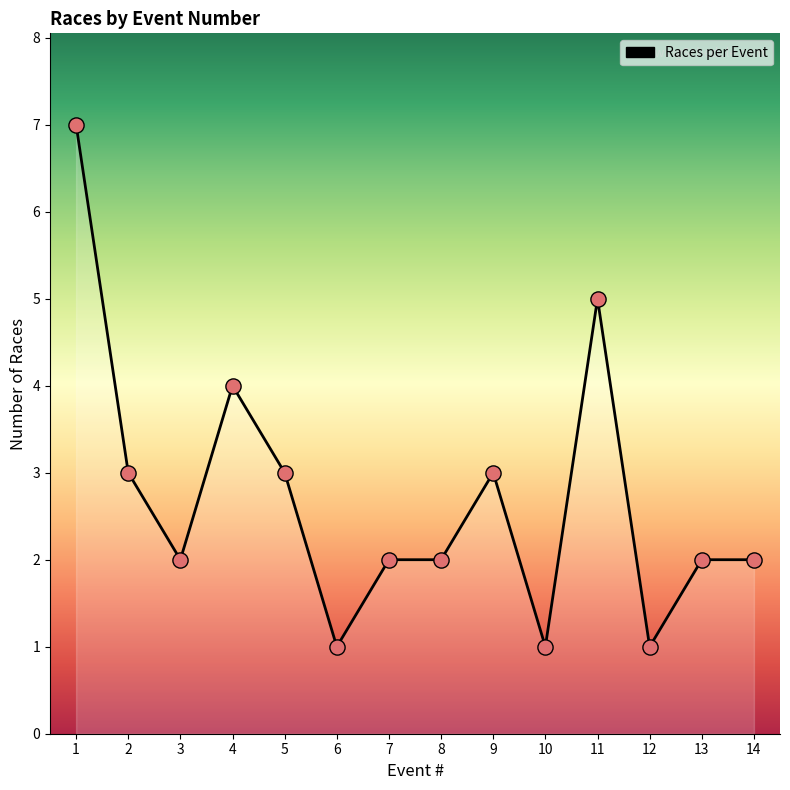

What is the ratio of the value at 10 to the value at 5?

0.3